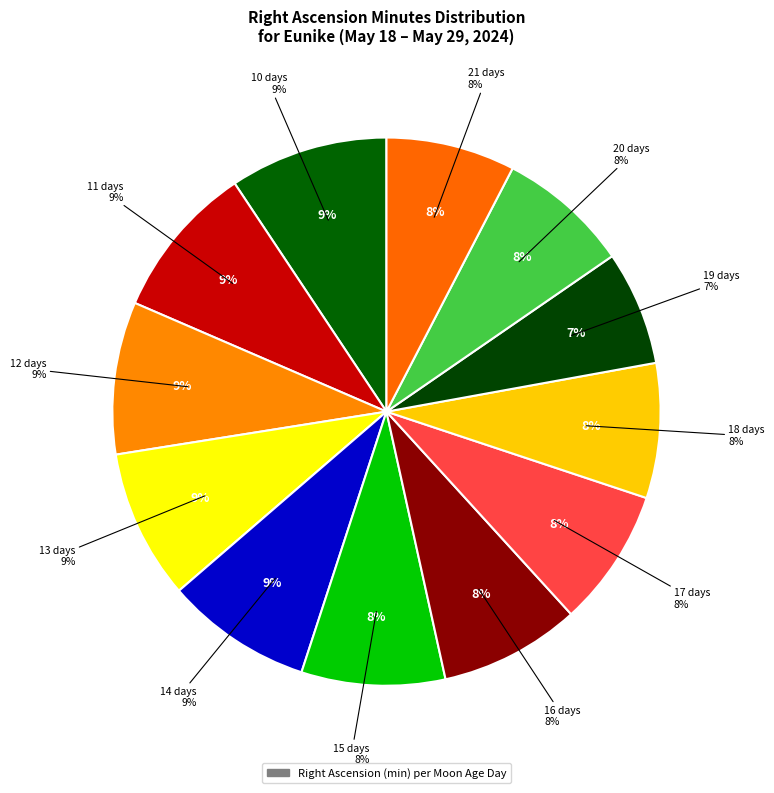

Do 18 days and 10 days together represent more than half of the pie?

No